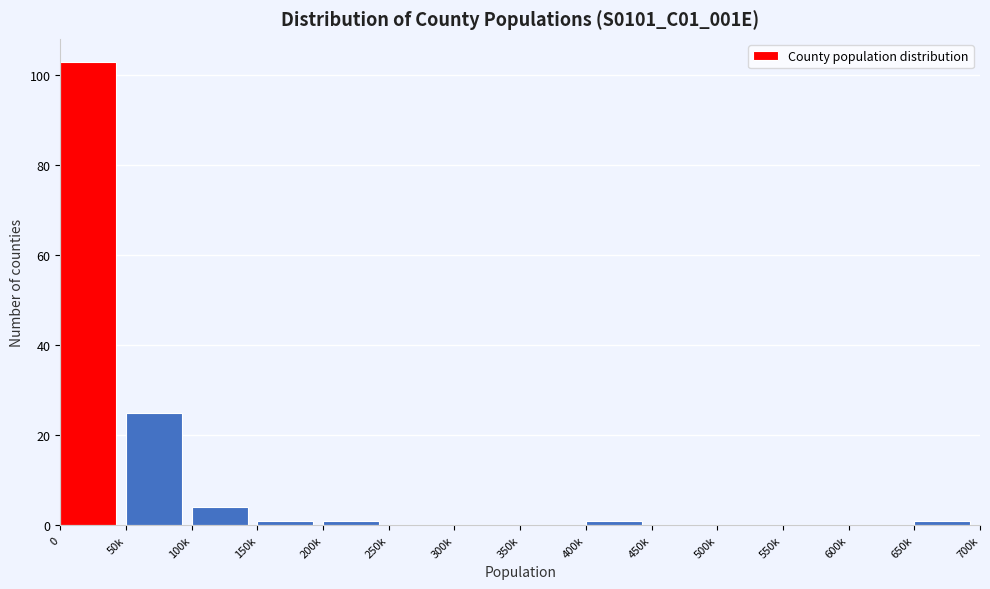

Reading right to left, transcribe all the data shown in this chart.

650k=1	600k=0	550k=0	500k=0	450k=0	400k=1	350k=0	300k=0	250k=0	200k=1	150k=1	100k=4	50k=25	0=103